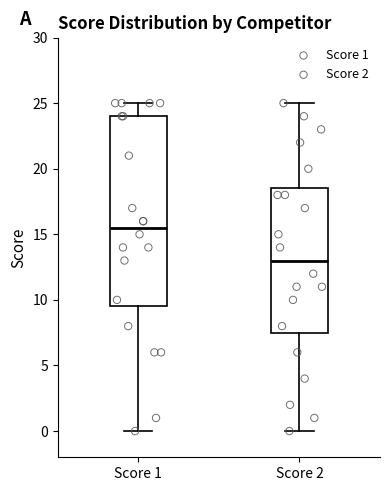

Reading left to right, transcribe this box plot: for each box, give where its median line is, the range the box spans, and where its two whiskers end, as read against the y-axis. The values are not printed on the chart, so give them approximately, as read against the axis.

Score 1: median 15.5, box 9.5 to 24.0, whiskers 0.0 to 25.0
Score 2: median 13.0, box 7.5 to 18.5, whiskers 0.0 to 25.0